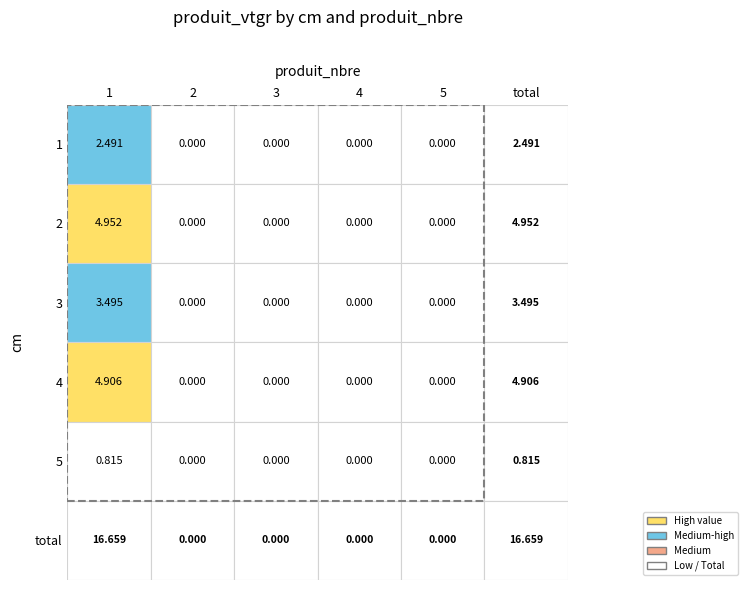

List the series in order of their peak value, highest first.

2, 4, 3, 1, 5